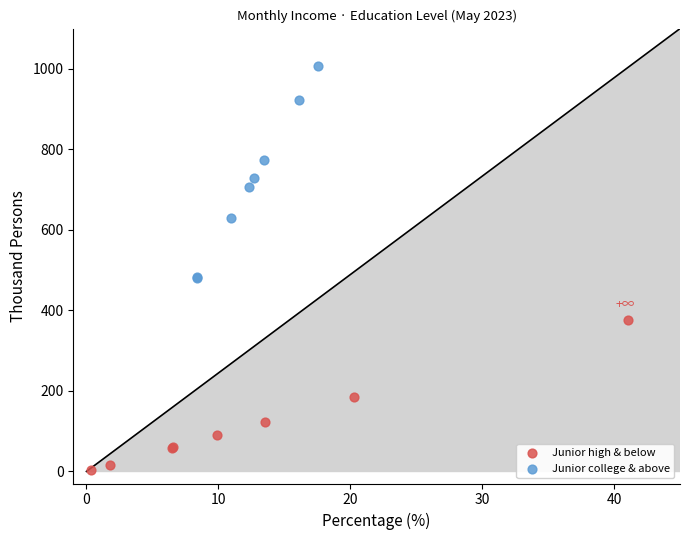

Which series reaches the minimum Y coordinate?

Junior high & below